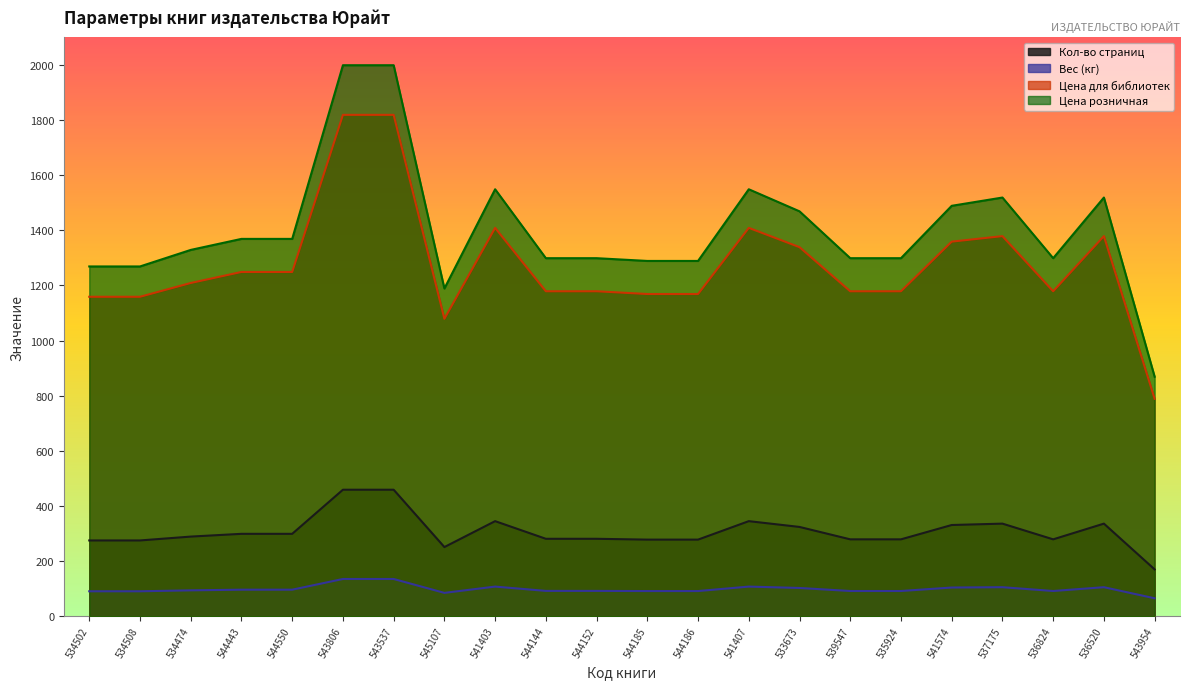

What is the difference between the second highest and minimum values in the Цена для библиотек series?

1030.0